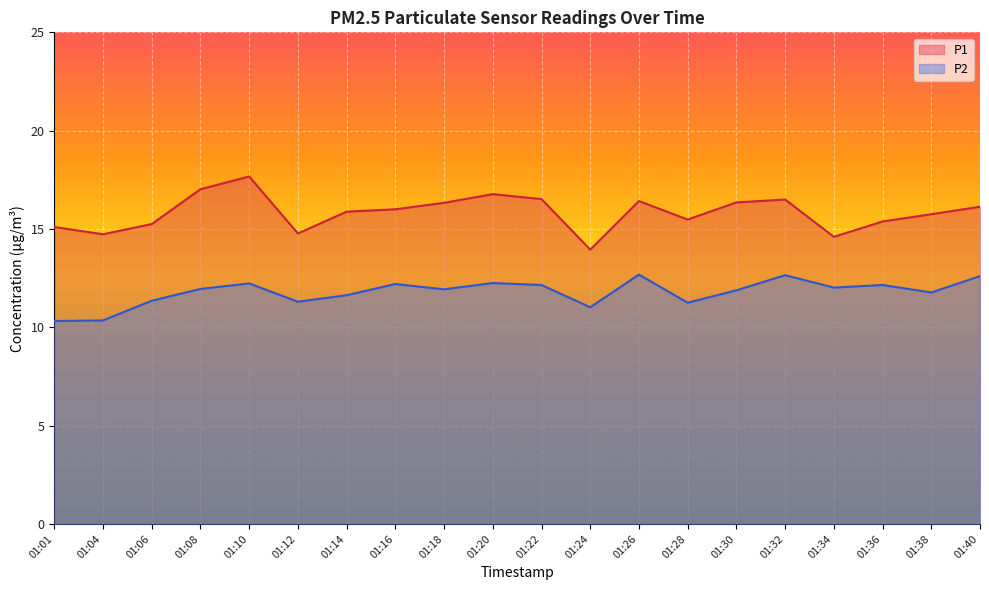

What is the highest value of the P2 series?

12.7